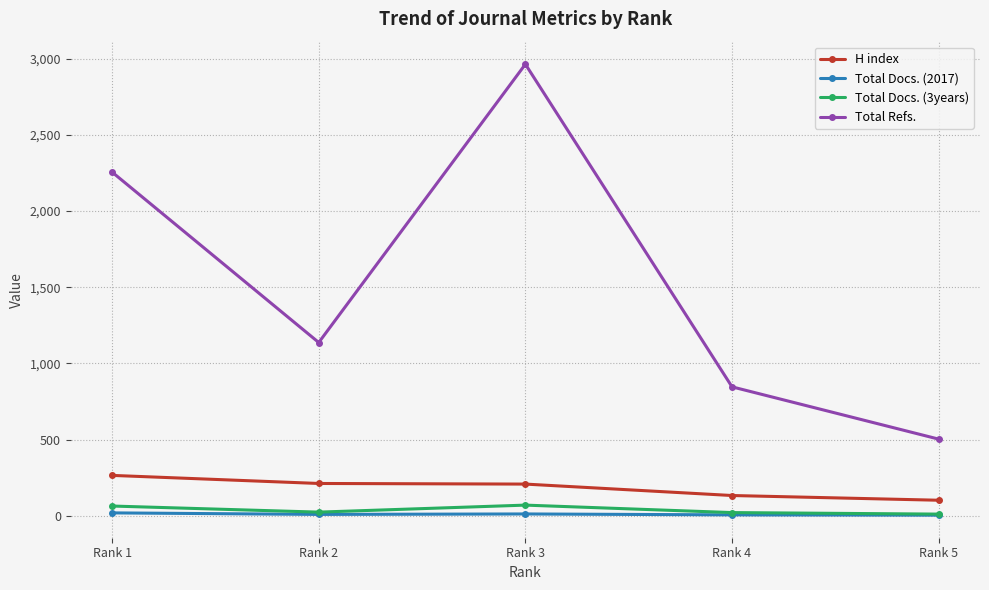

Count the number of categories in the chart.

5